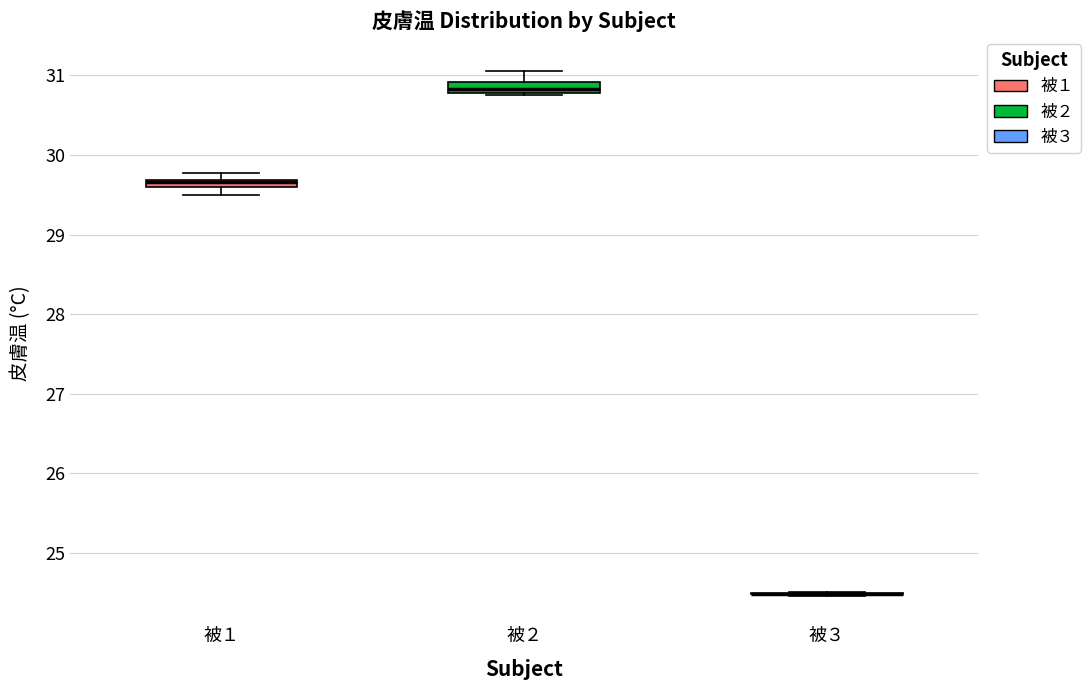

Where is the lower edge of the box for 被１ on the y-axis? The values are not printed on the chart, so give them approximately, as read against the axis.

29.6